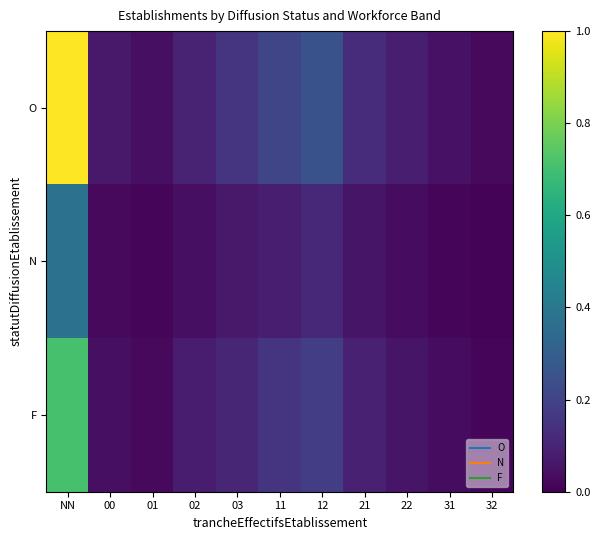

Reading left to right, transcribe all the data shown in this chart.

O: NN=1.0	00=0.1	01=0.0	02=0.1	03=0.1	11=0.2	12=0.2	21=0.1	22=0.1	31=0.1	32=0.0
N: NN=0.4	00=0.0	01=0.0	02=0.0	03=0.1	11=0.1	12=0.1	21=0.1	22=0.0	31=0.0	32=0.0
F: NN=0.7	00=0.0	01=0.0	02=0.1	03=0.1	11=0.1	12=0.2	21=0.1	22=0.1	31=0.0	32=0.0